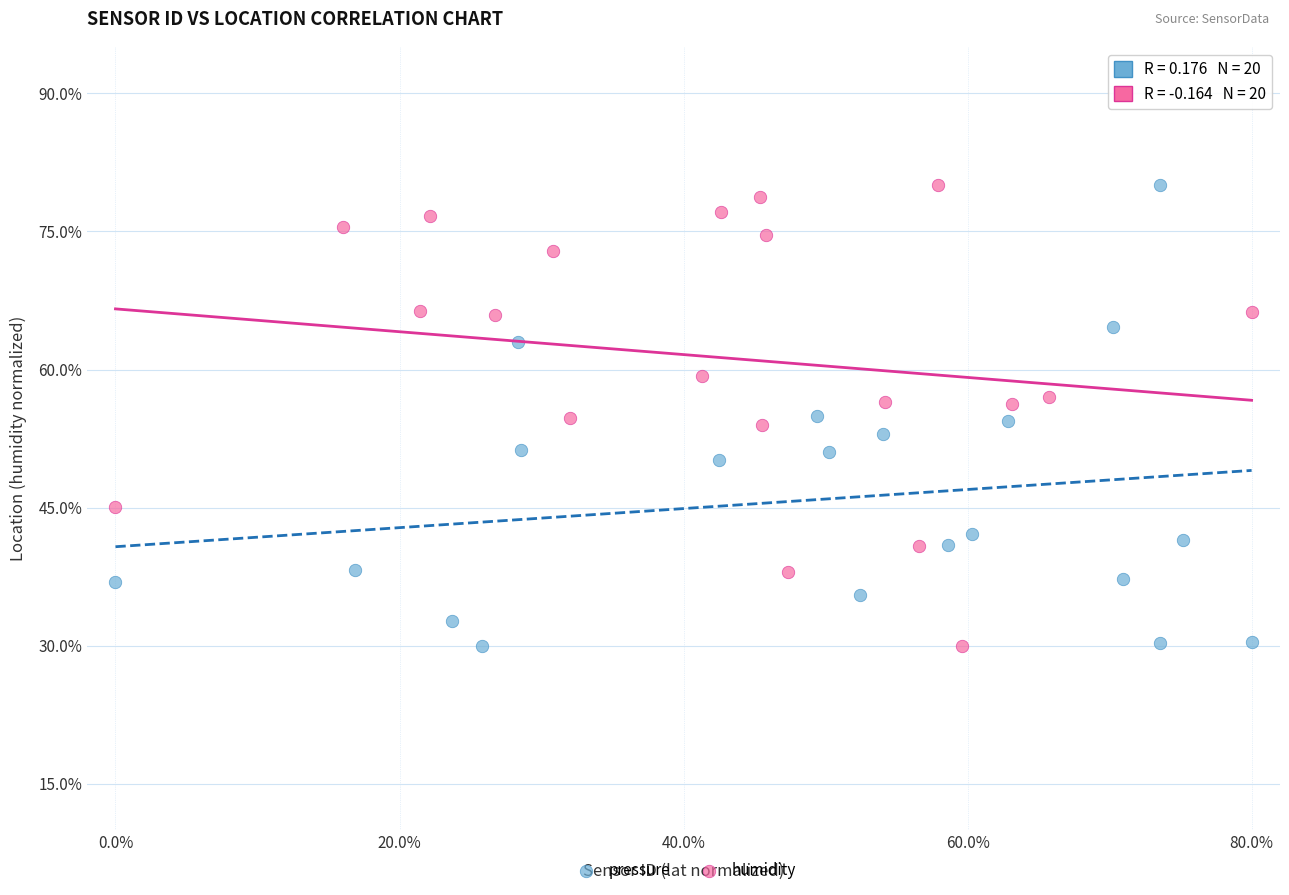

What are all the series names shown in the legend?

pressure, humidity